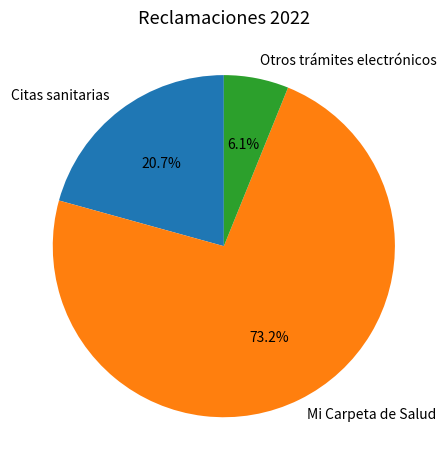

Rank the categories by value from highest to lowest.

Mi Carpeta de Salud, Citas sanitarias, Otros trámites electrónicos